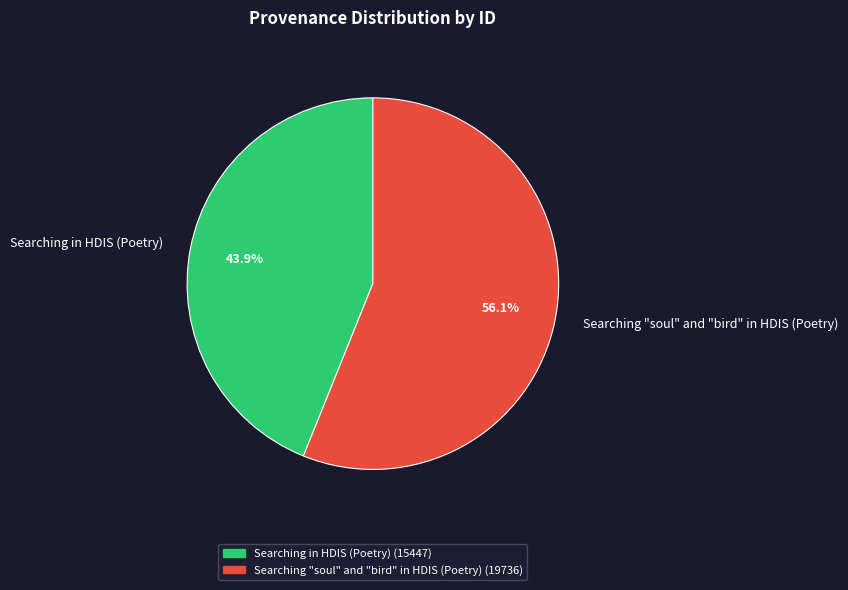

What percentage is NOT represented by Searching in HDIS (Poetry)?

56.1%